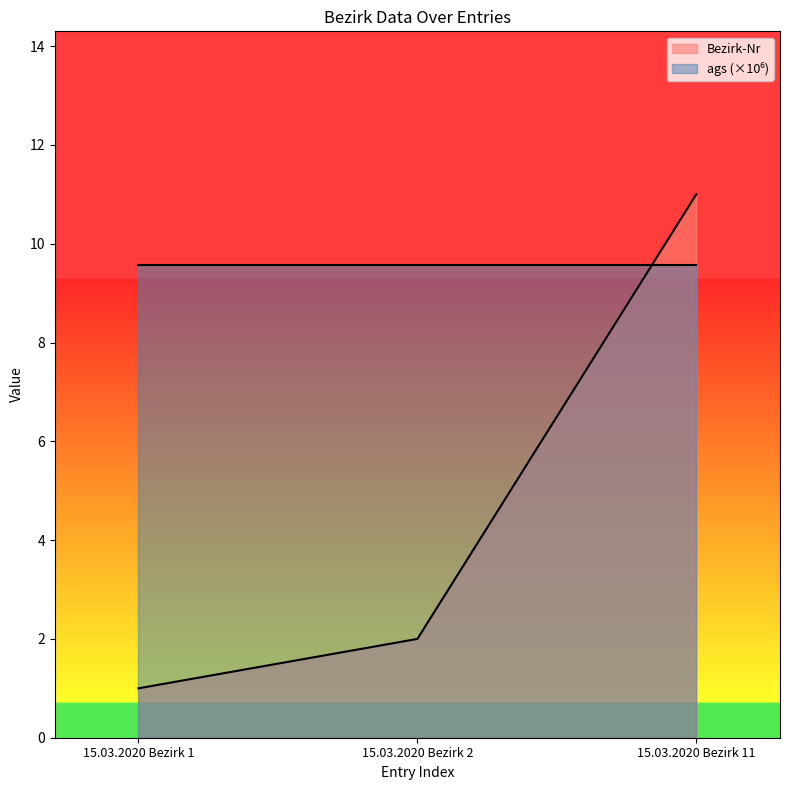

What is the difference between the values at 15.03.2020 Bezirk 2 and 15.03.2020 Bezirk 11?

9